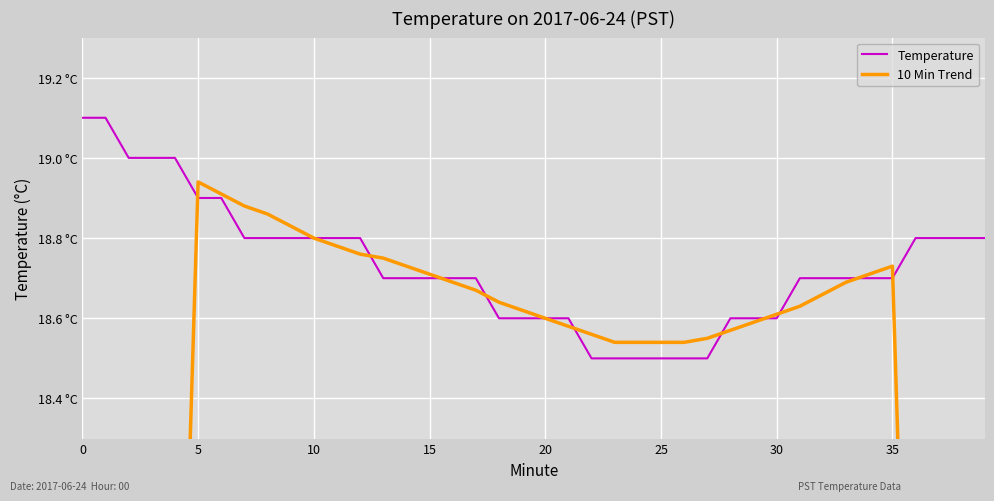

How many values in the 10 Min Trend series are below 18?

9